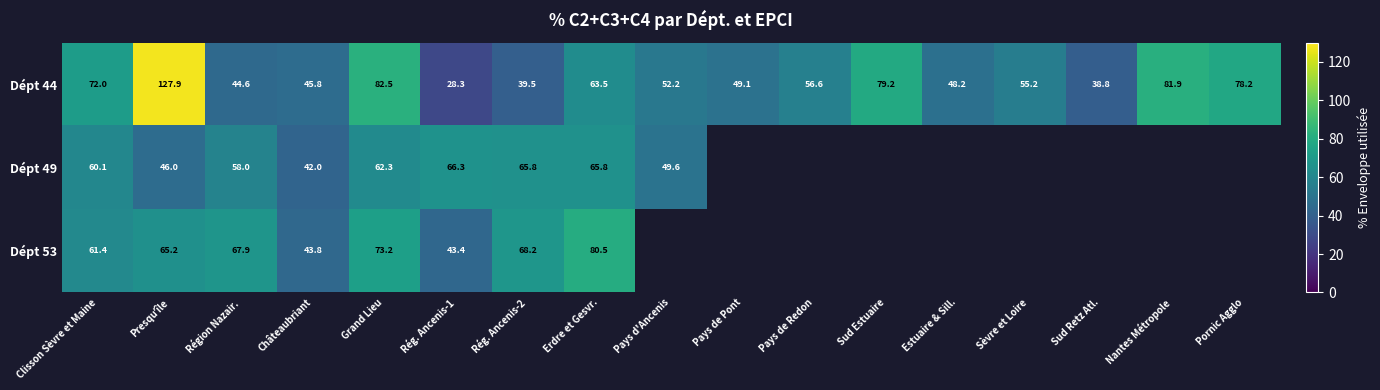

At which category is the sum across all series the highest?

Presquʼîle